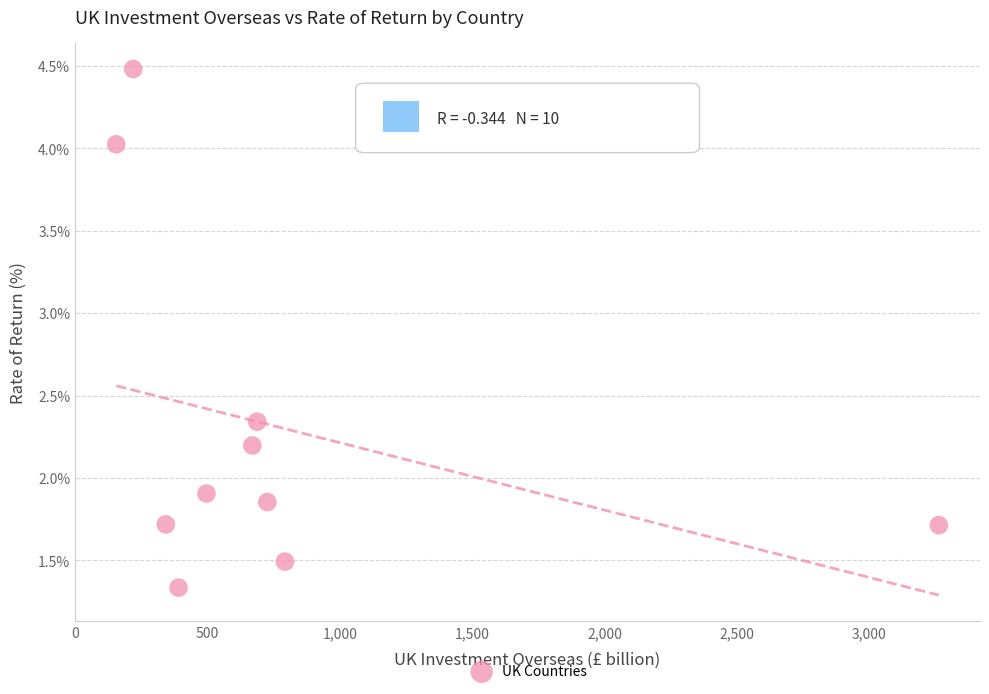

What is the average X value?

773.6